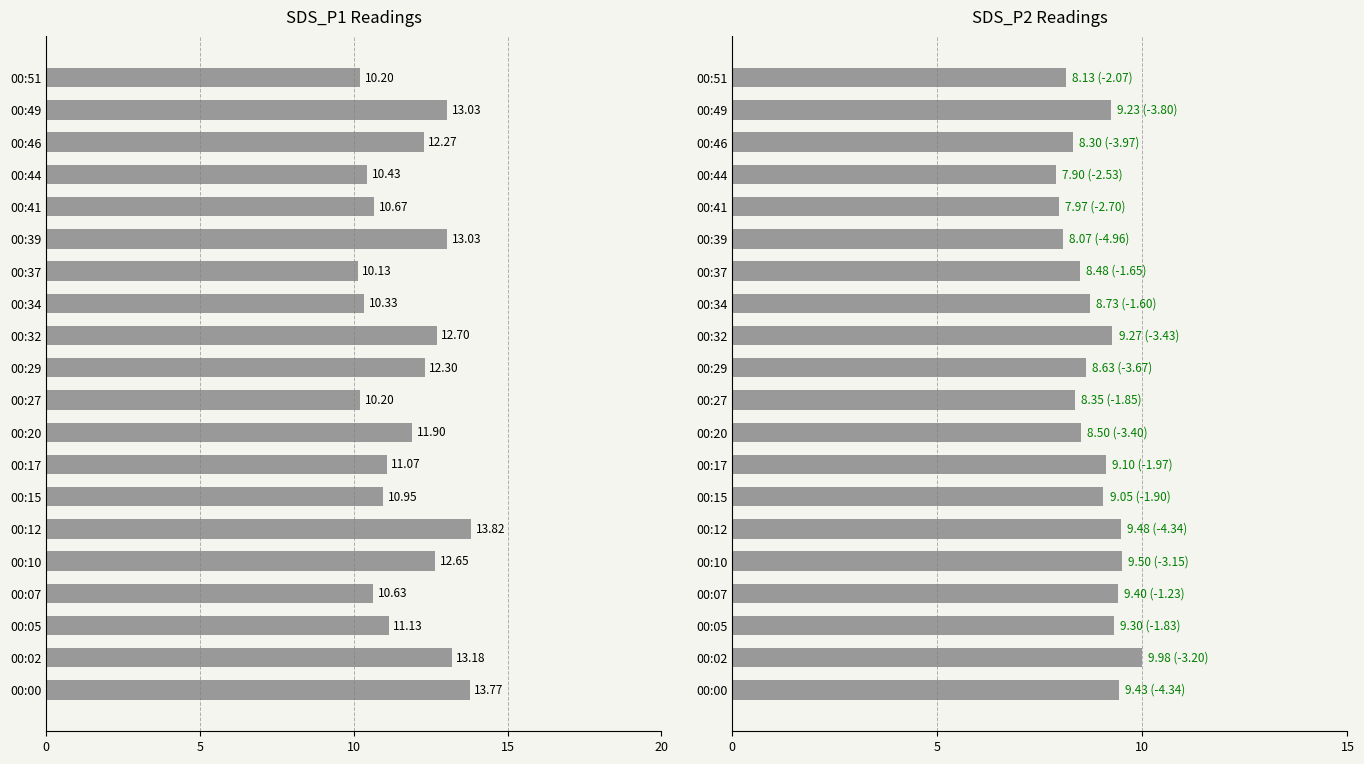

What is the value of the SDS_P2 bar at the 10th from the left?

8.3